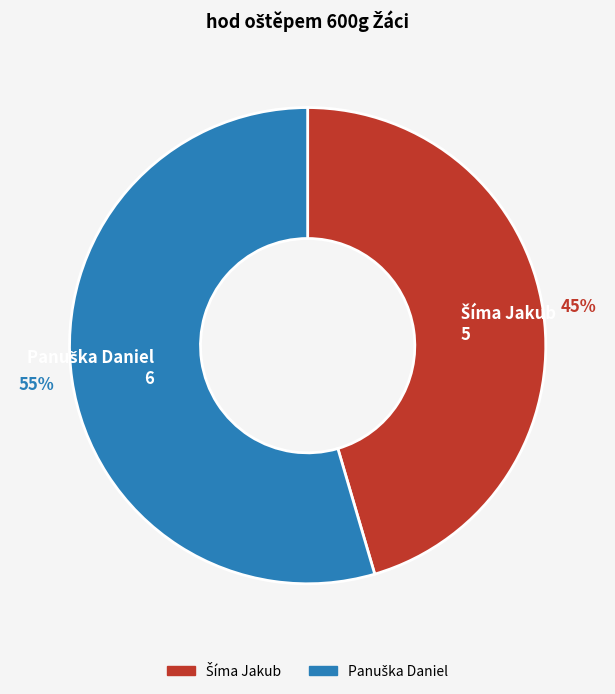

To the nearest percent, what is the average slice percentage?

50%